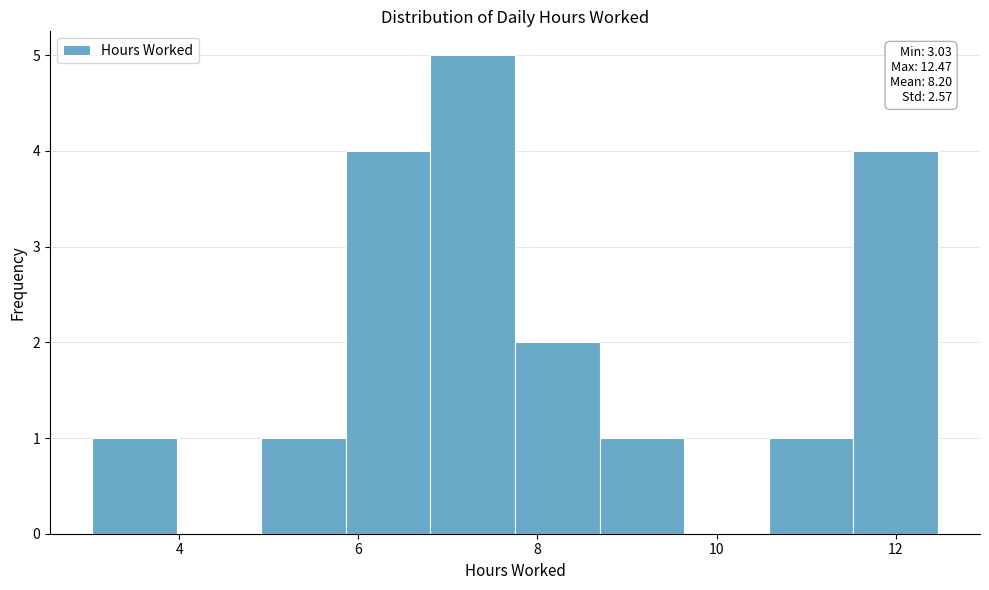

Over which range of the x-axis is the bar tallest?

6.8 to 7.8